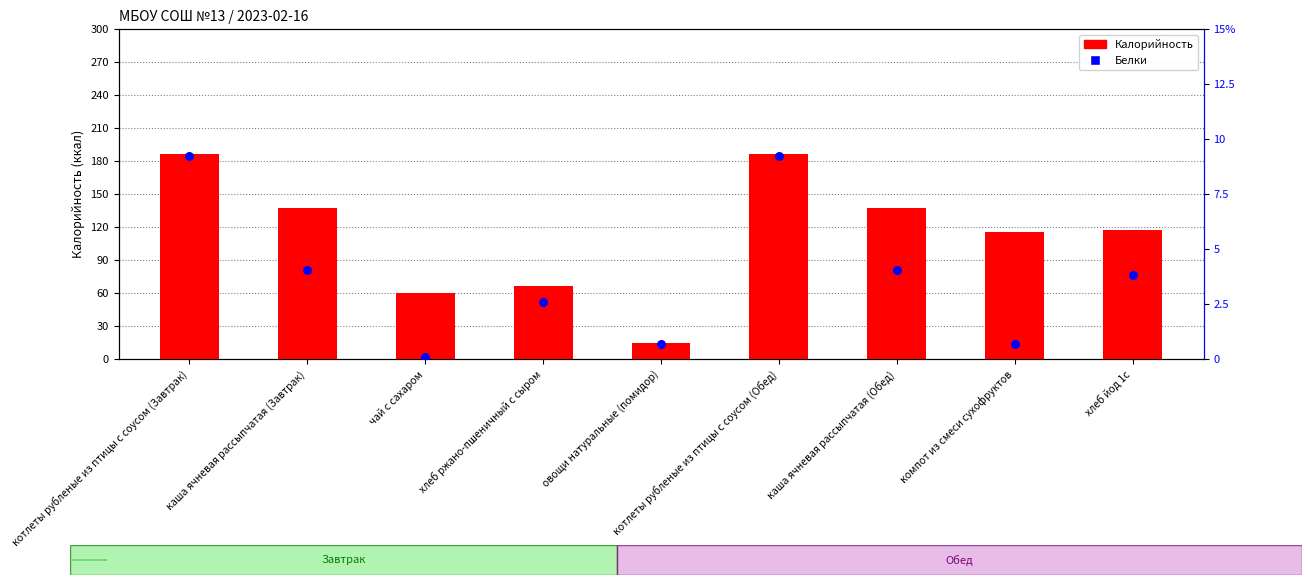

Which series has the largest Y range (max minus min)?

Калорийность